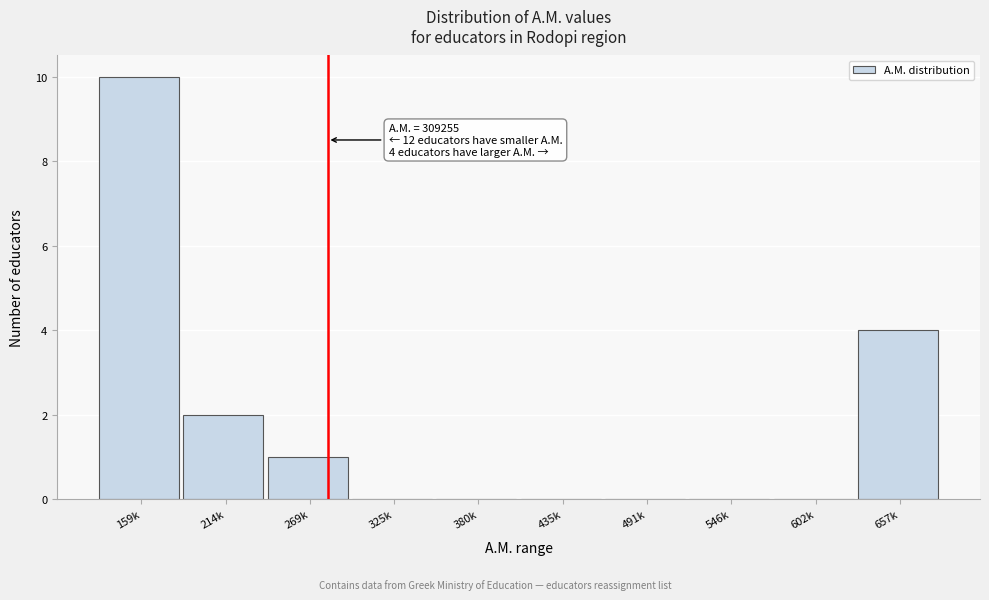

Reading right to left, what are all the values shown in this chart?

657k=4	602k=0	546k=0	491k=0	435k=0	380k=0	325k=0	269k=1	214k=2	159k=10